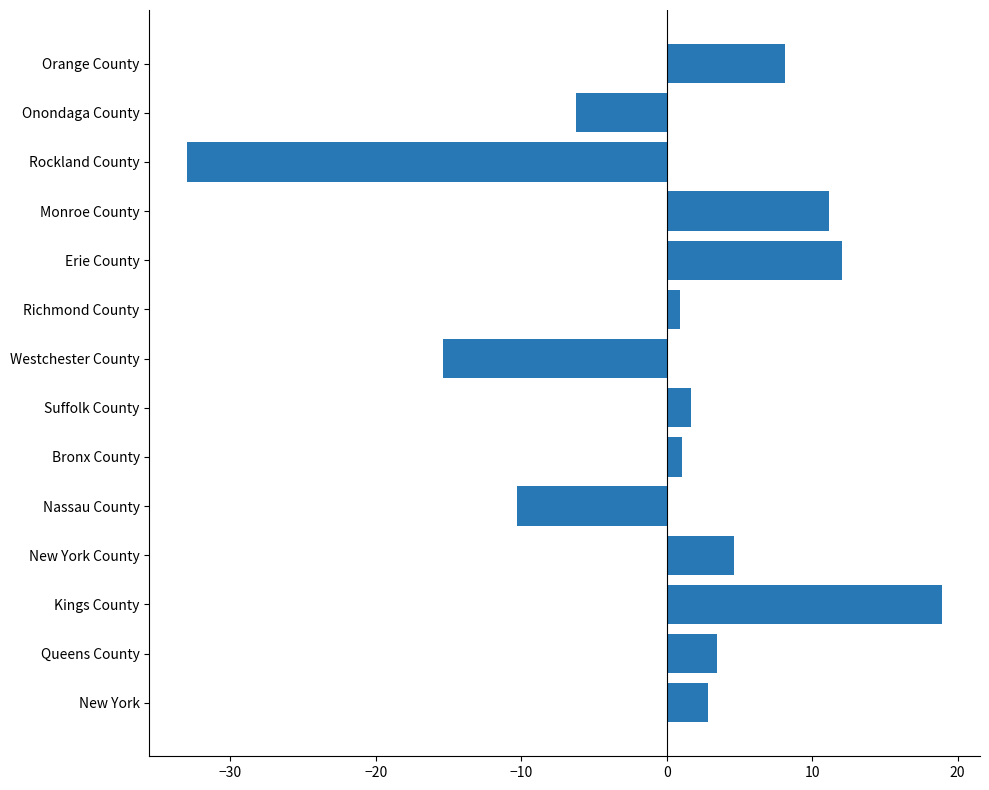

What is the difference between the second highest and minimum values?

45.0